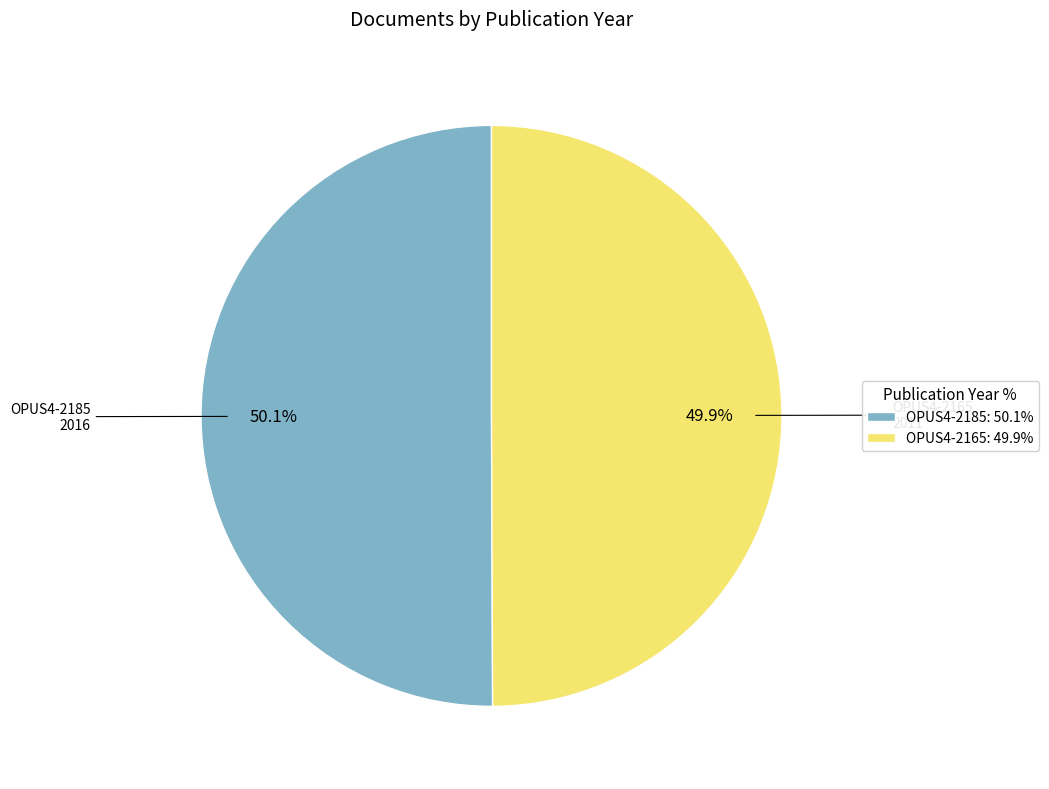

Approximately how many times larger is the value at OPUS4-2165: 49.9% compared to OPUS4-2185: 50.1%?

1.0